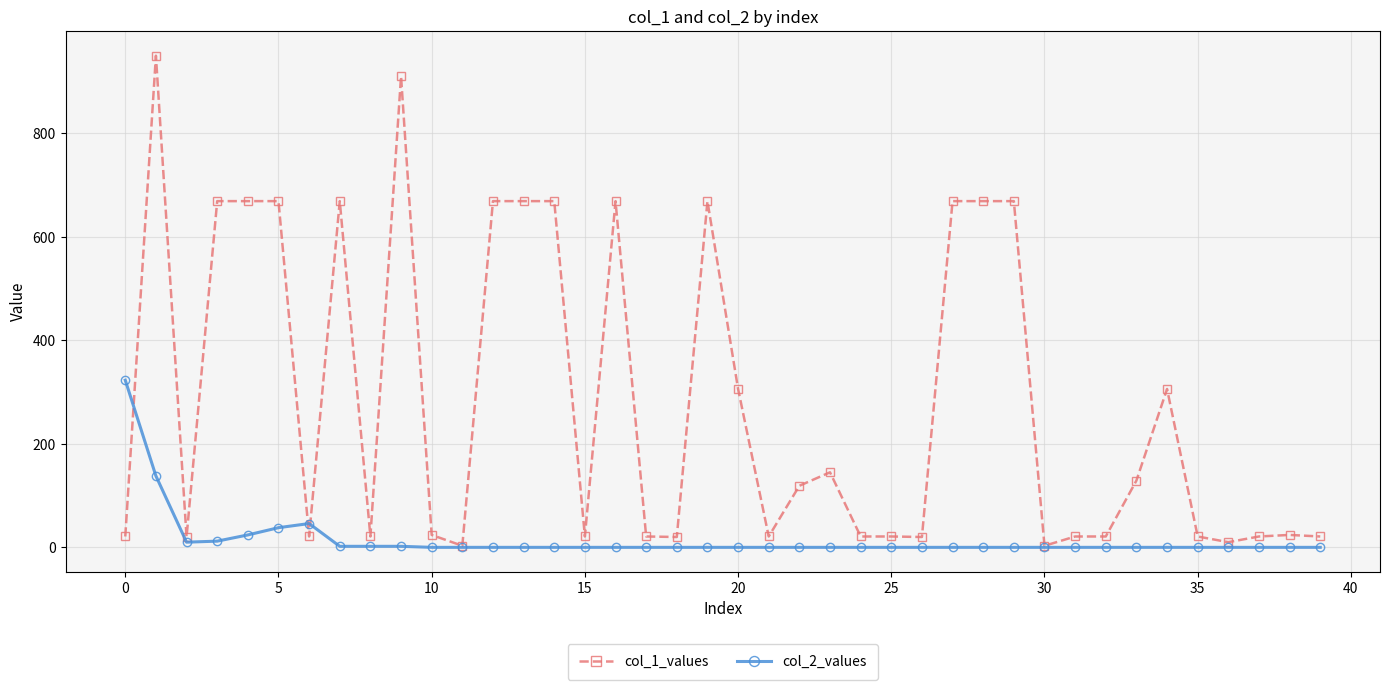

List the series in order of their peak value, lowest first.

col_2_values, col_1_values